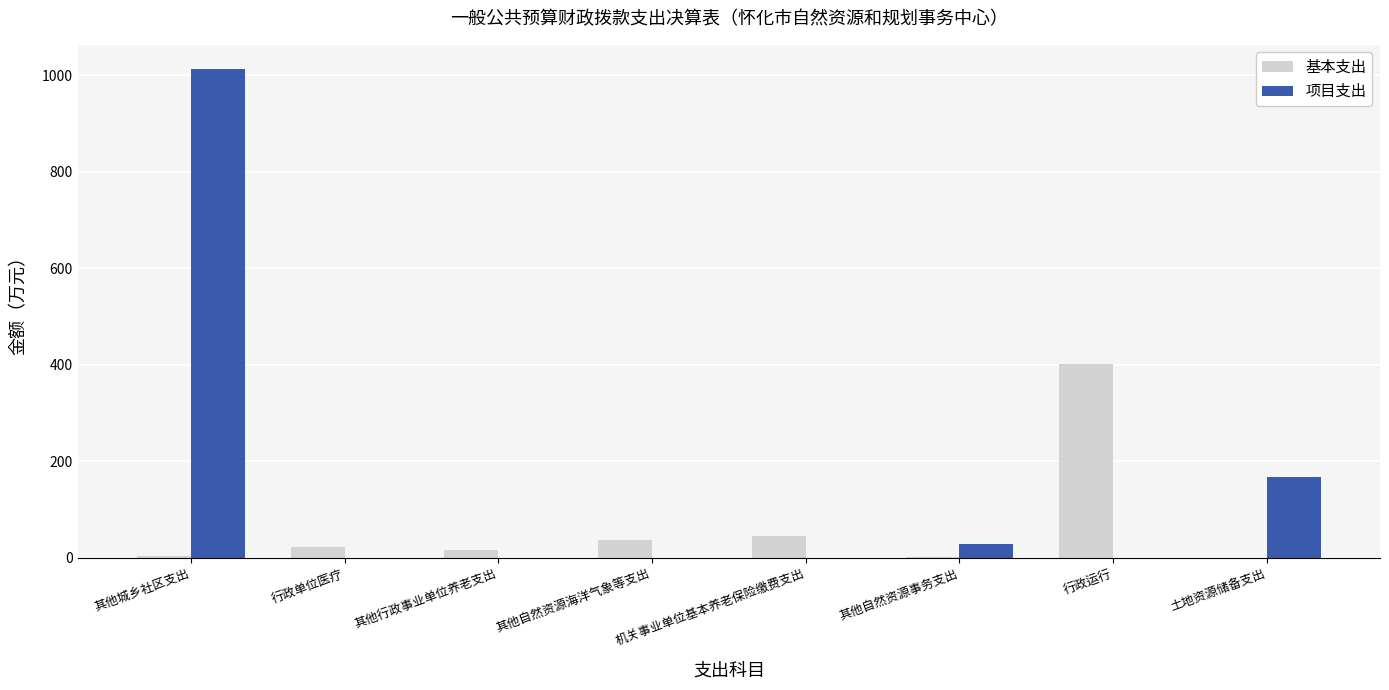

Which category has the highest value in the 项目支出 series?

其他城乡社区支出